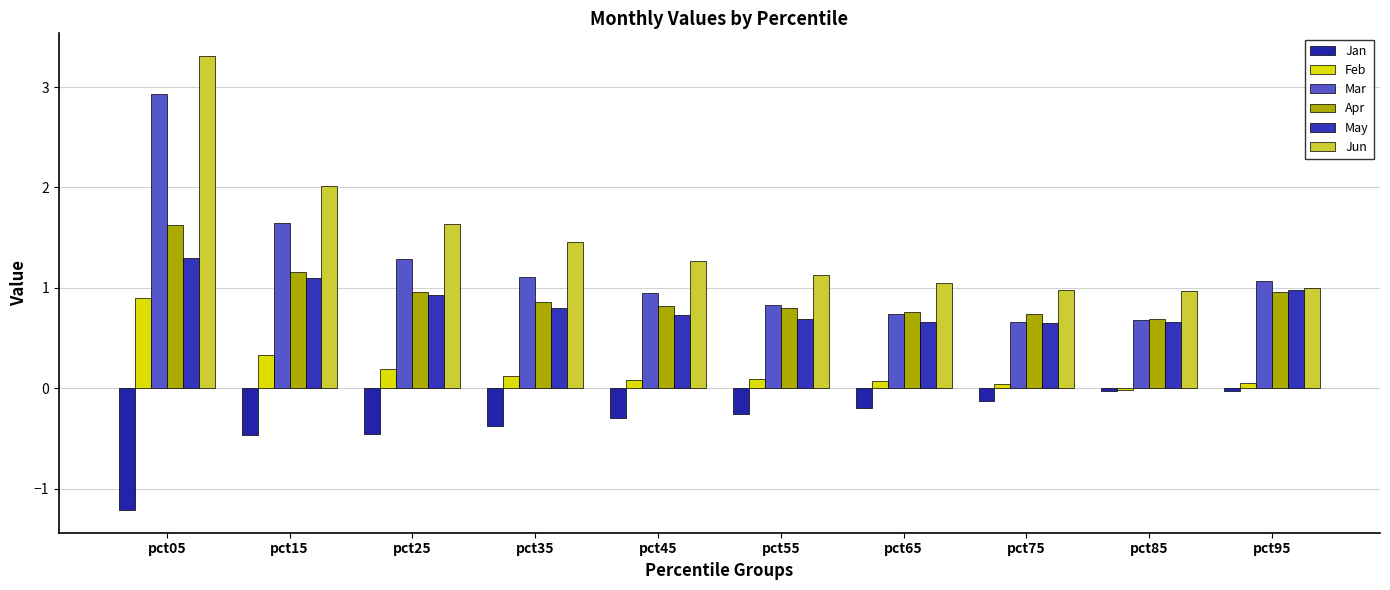

The May series shows 1.4 at pct35. True or false?

False